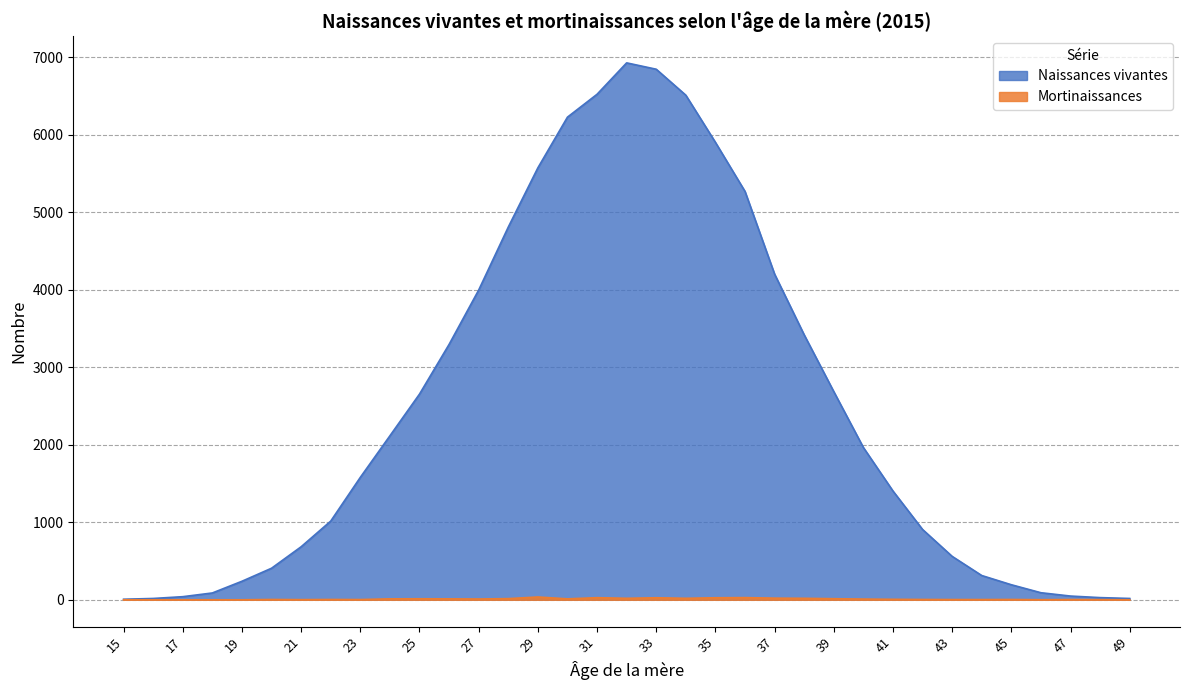

At which category does Mortinaissances reach its first local peak?

20